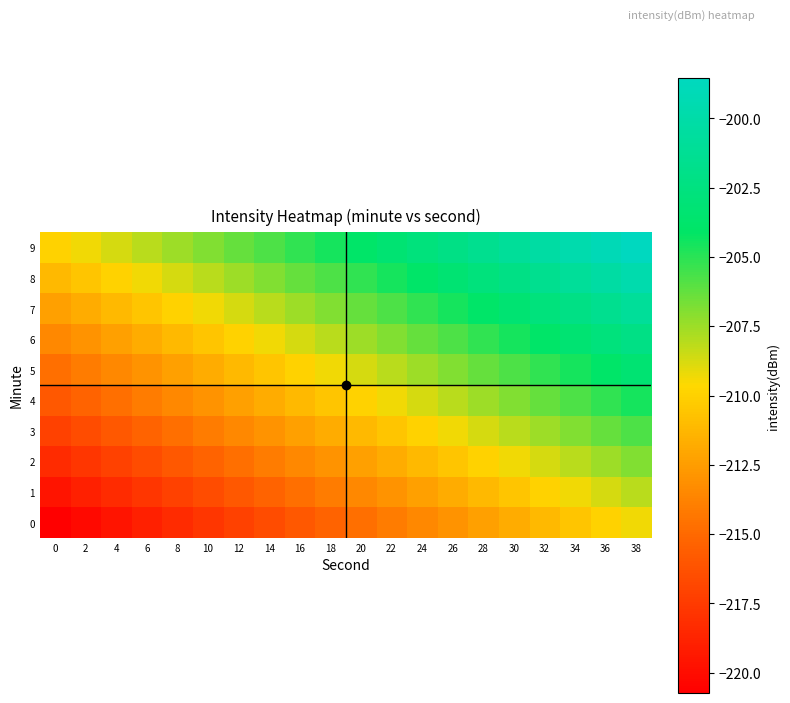

What is the spread (max minus min) of values at 24?

10.8